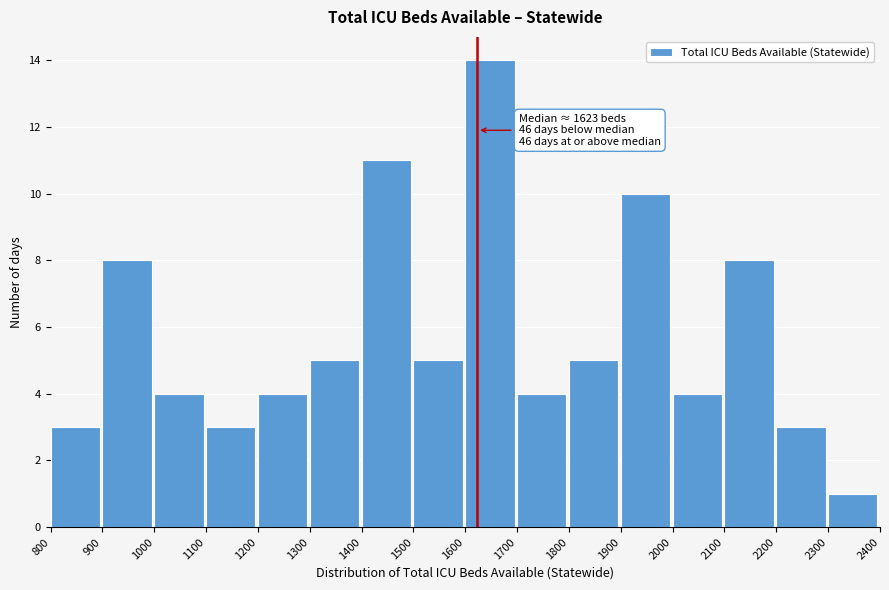

Reading left to right, transcribe all the data shown in this chart.

3	8	4	3	4	5	11	5	14	4	5	10	4	8	3	1